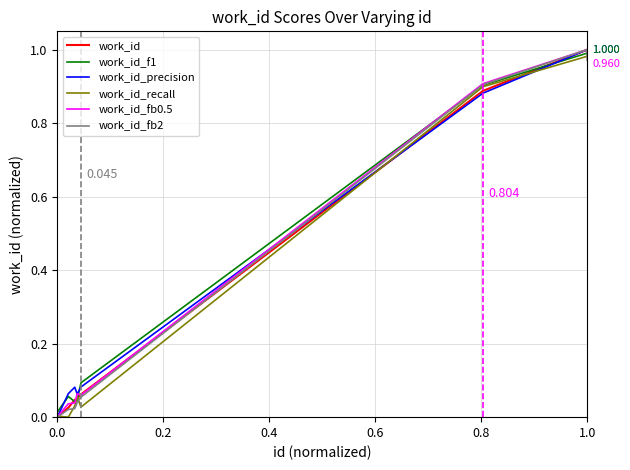

Which series has the largest total across all categories?

work_id_precision